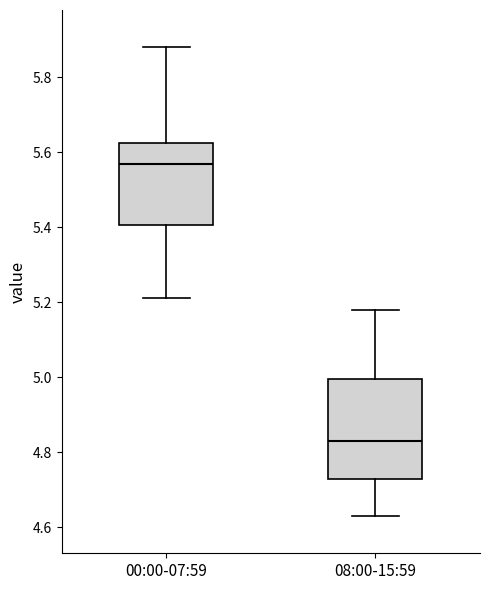

Which box's median line is the highest?

00:00-07:59